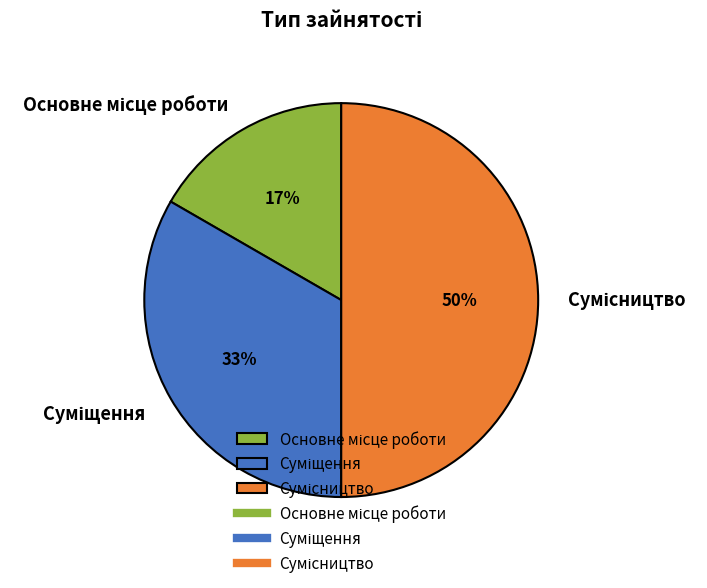

To the nearest percent, what is the difference between the largest and smallest slice percentages?

33%